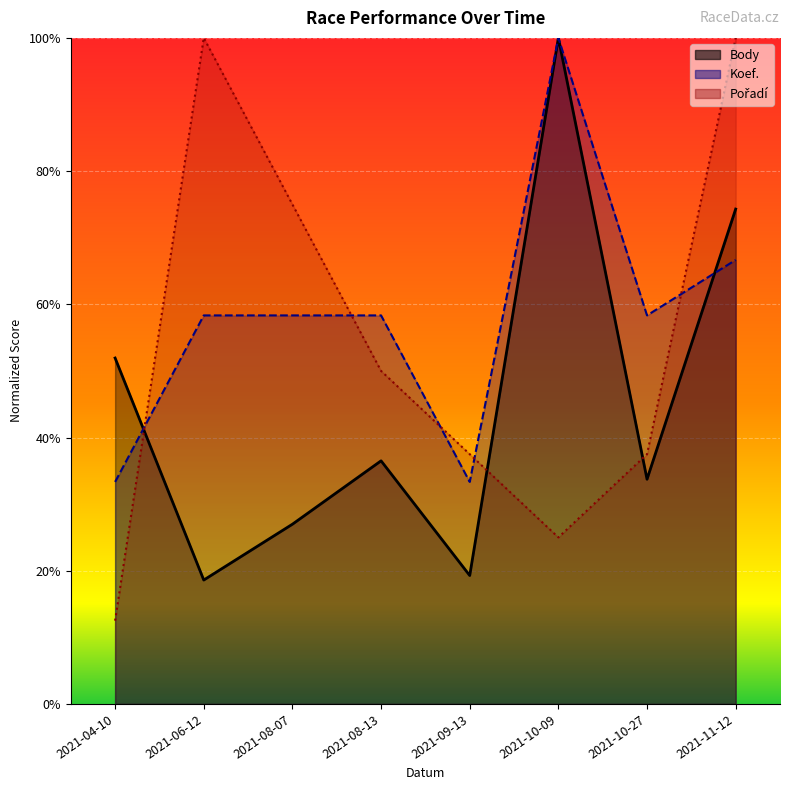

Rank the series at 2021-08-07 from lowest to highest value.

Body, Koef., Pořadí